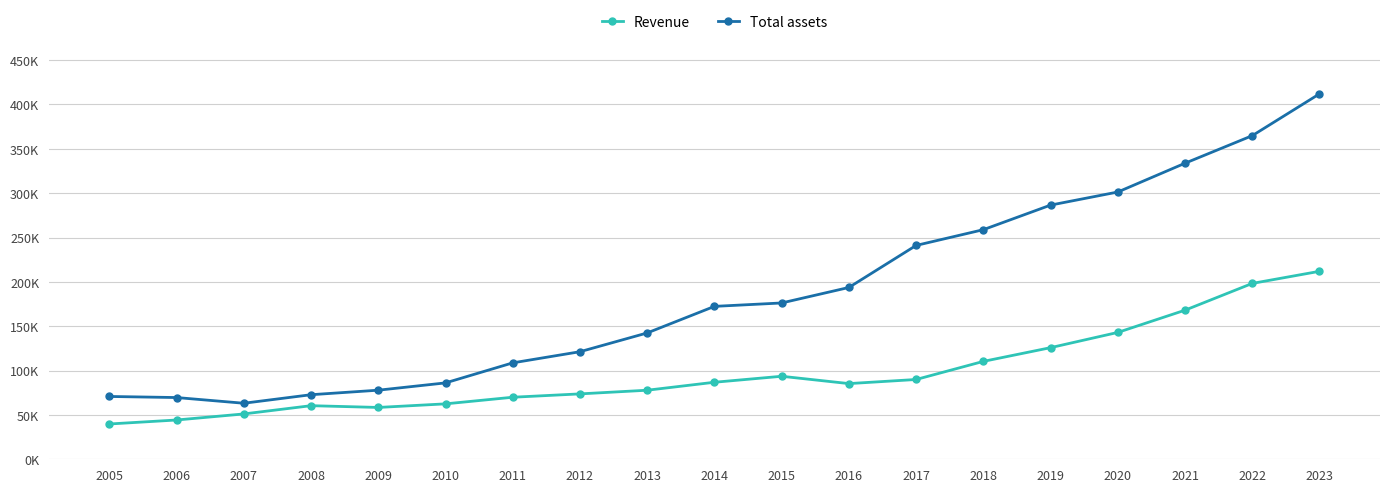

What are all the series names shown in the legend?

Revenue, Total assets